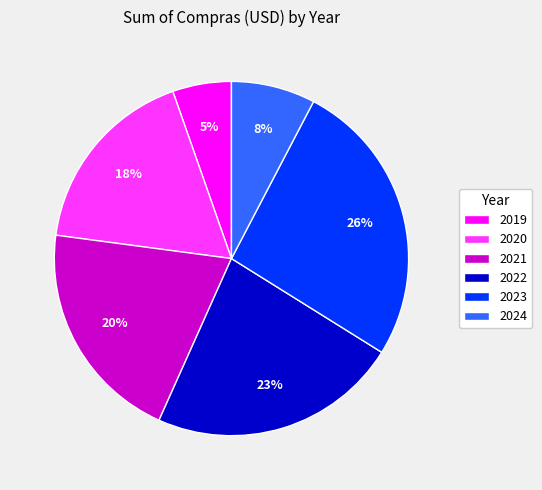

What percentage is the 2024 slice, to the nearest percent?

8%